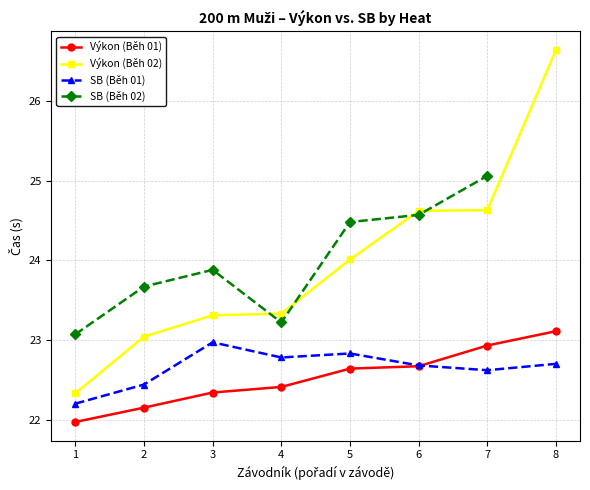

Count the number of data series in this chart.

4